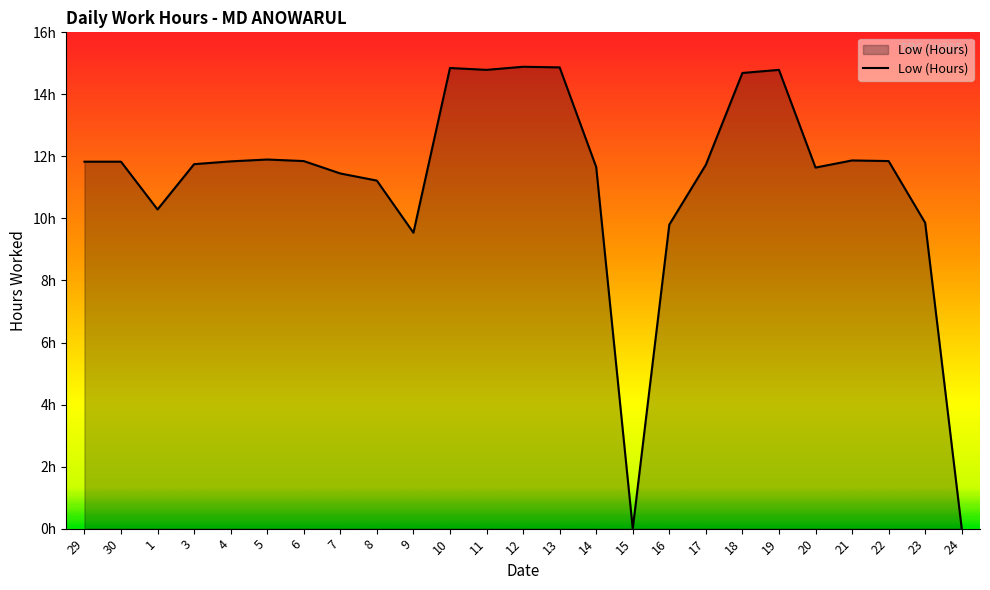

What is the value of the 6th point from the left?

11.9